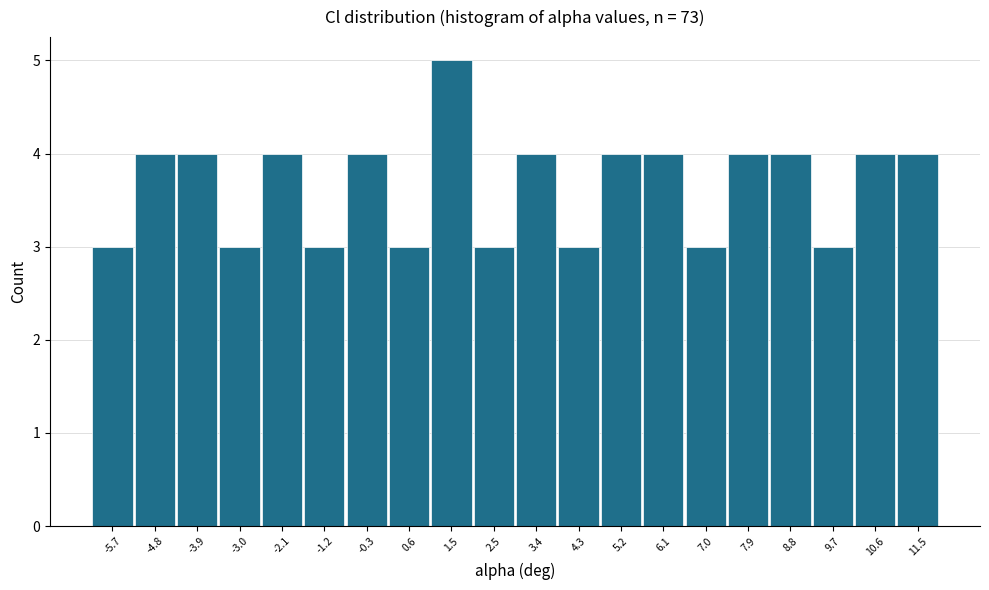

How tall is the bar that spans 8.4 to 9.3 on the x-axis? Neither the bar edges nor the heights are printed on the chart, so give them approximately, as read against the axes.

4